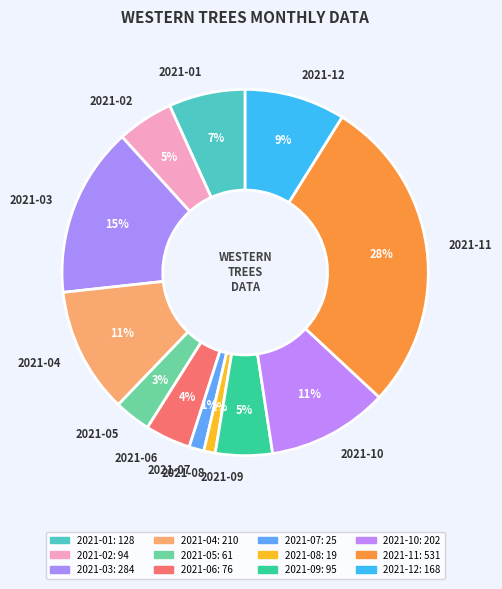

Is the sum of 2021-05 and 2021-02 greater than half?

No